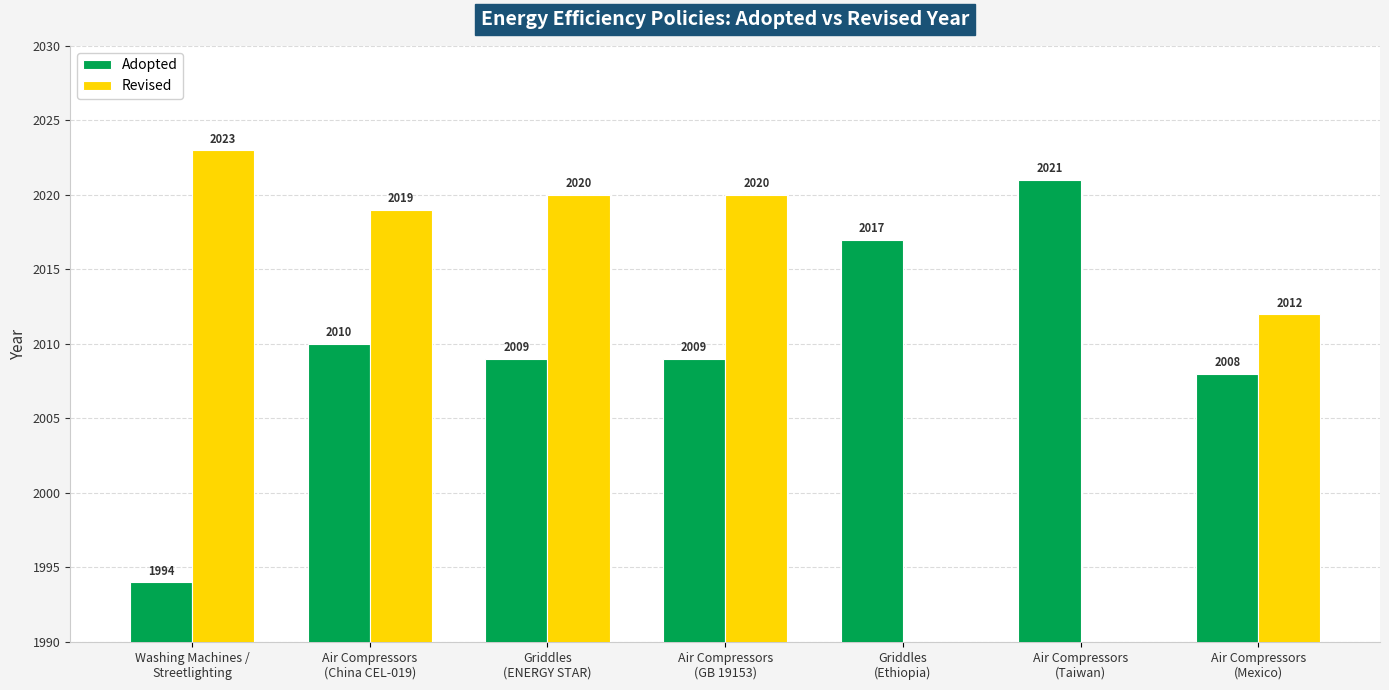

How many categories are shown in the chart?

7